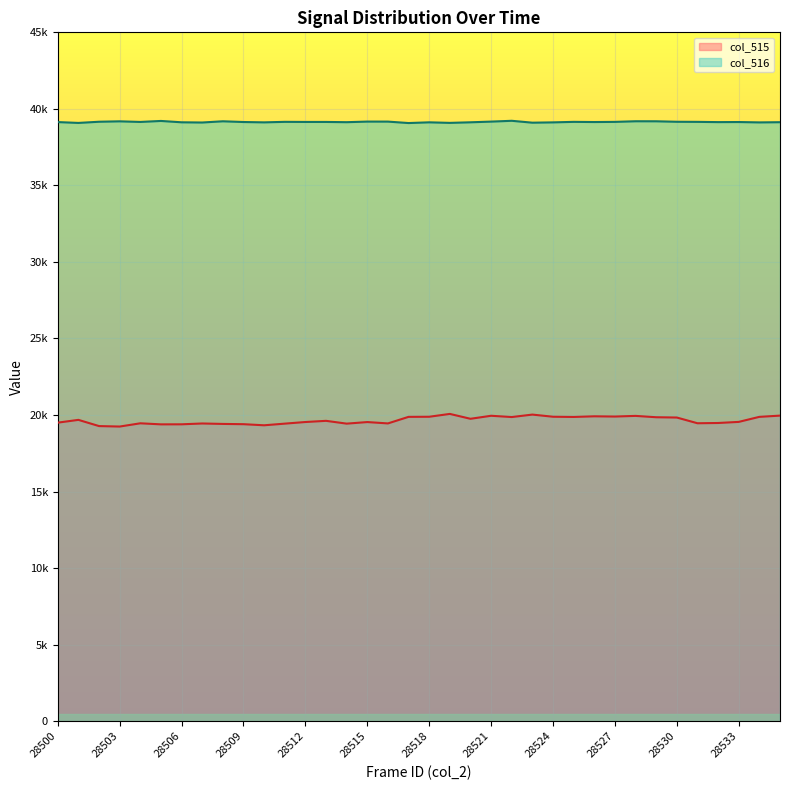

Rank the series by their average value, from lowest to highest.

col_515, col_516